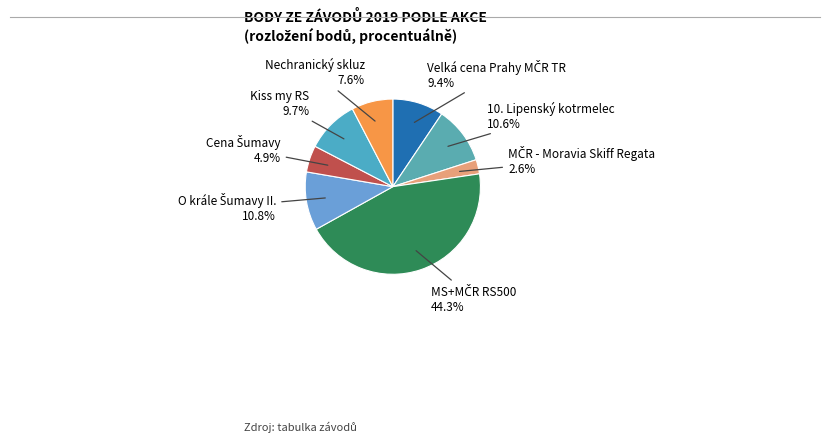

How many segments does this pie chart have?

8